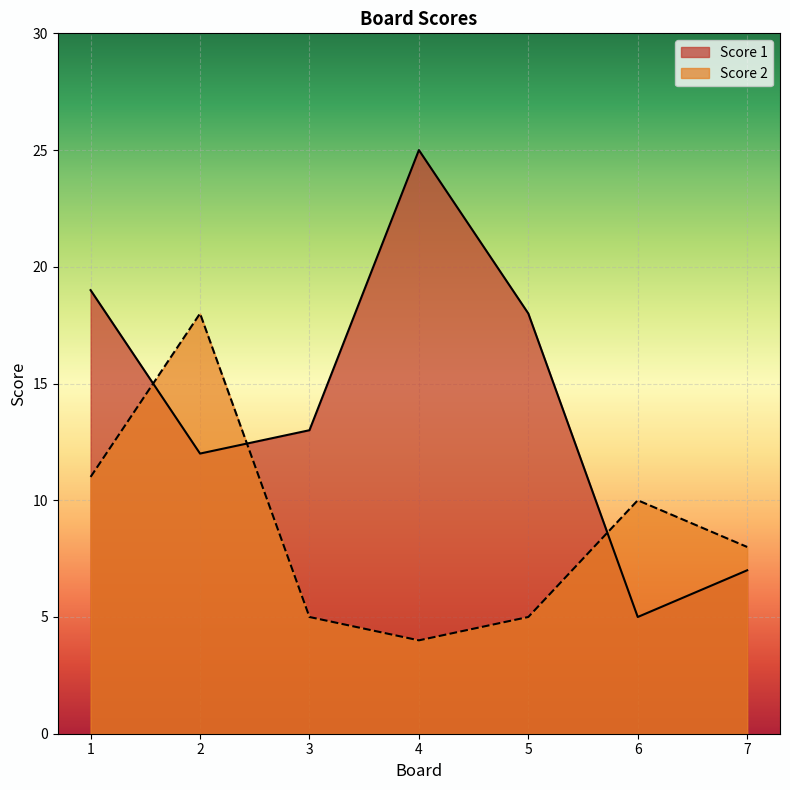

How many lines are shown in the chart?

2